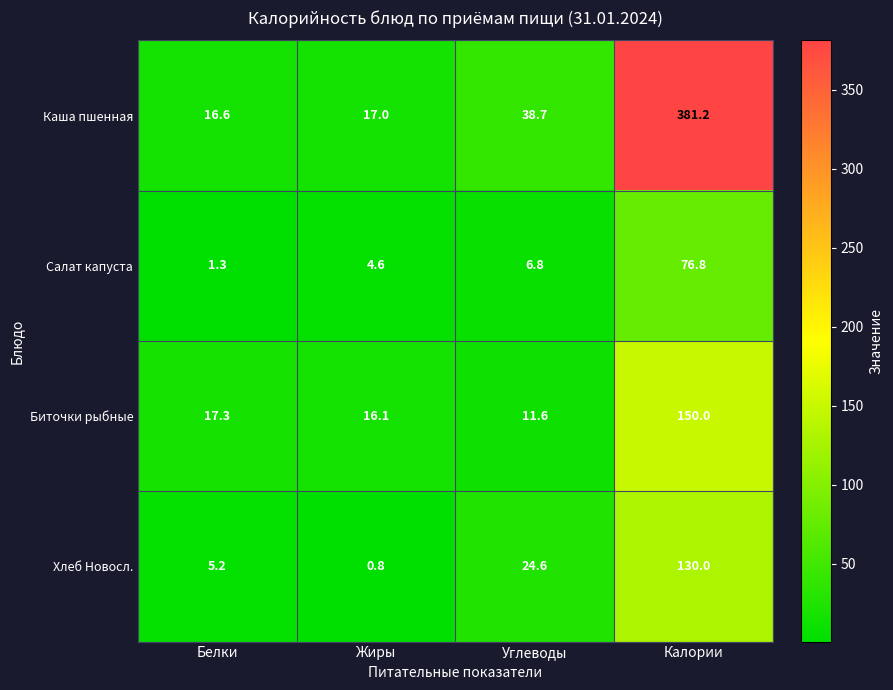

Which series changed the most between Белки and Жиры?

Хлеб Новосл.